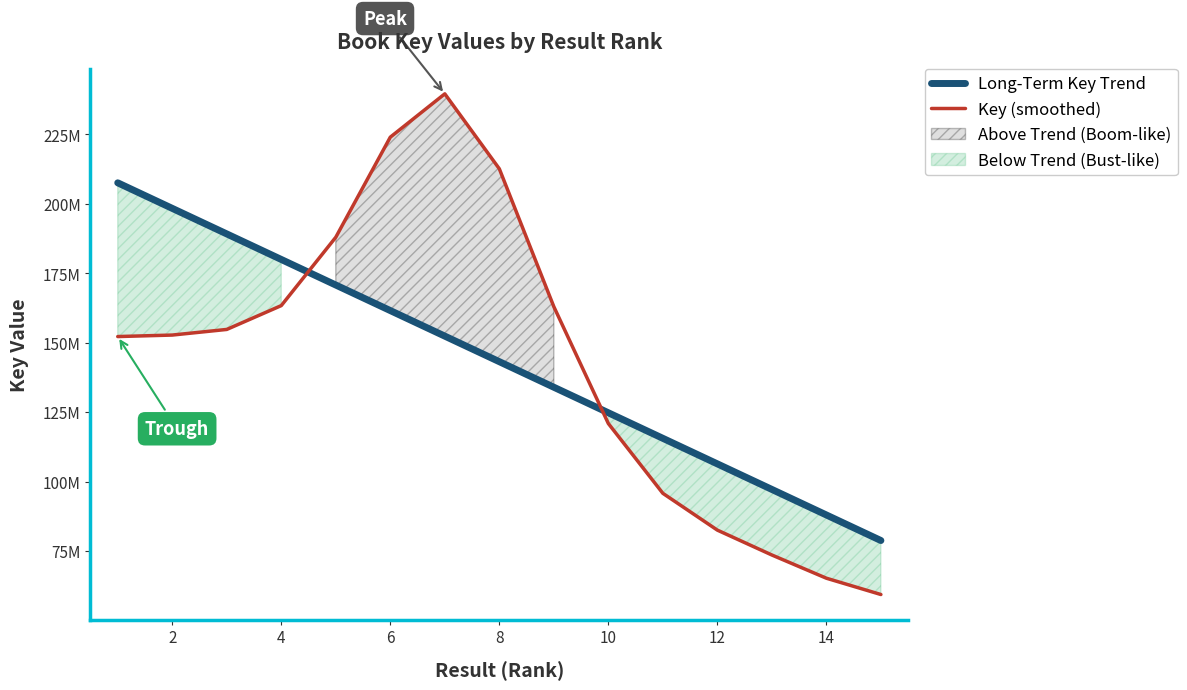

Is the value of Key (smoothed) at 14 greater than the value of Long-Term Key Trend at 14?

No